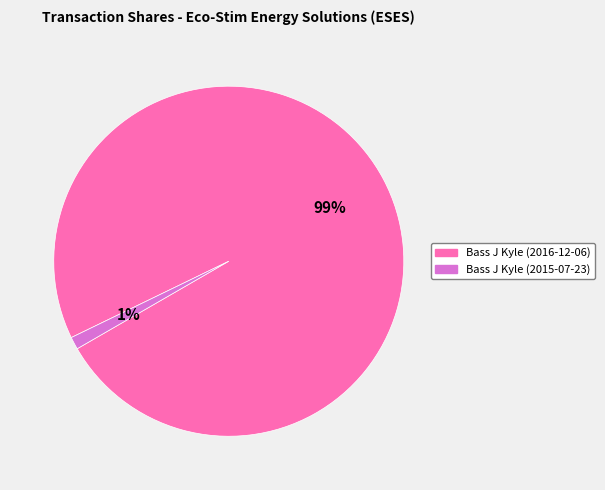

Which slice represents more than half of the pie?

Bass J Kyle (2016-12-06)